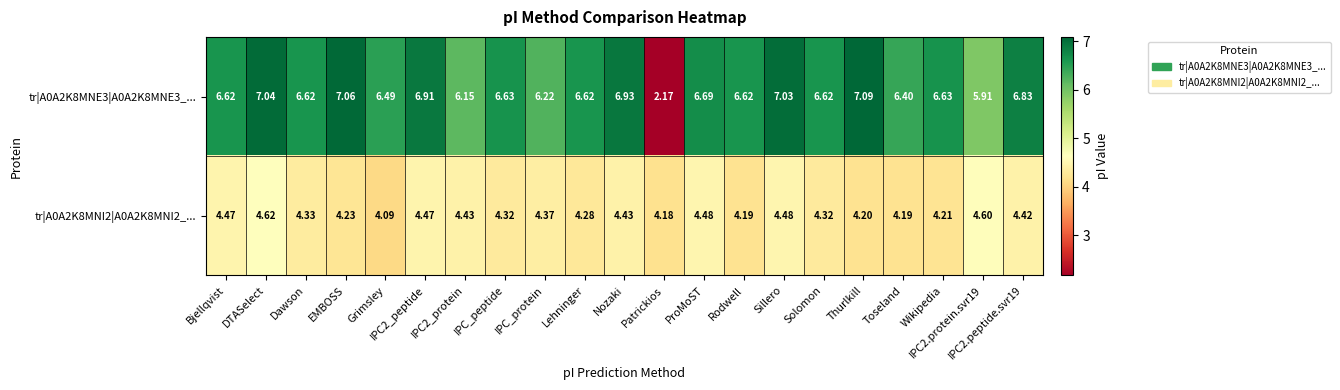

How many series are shown in this chart?

2